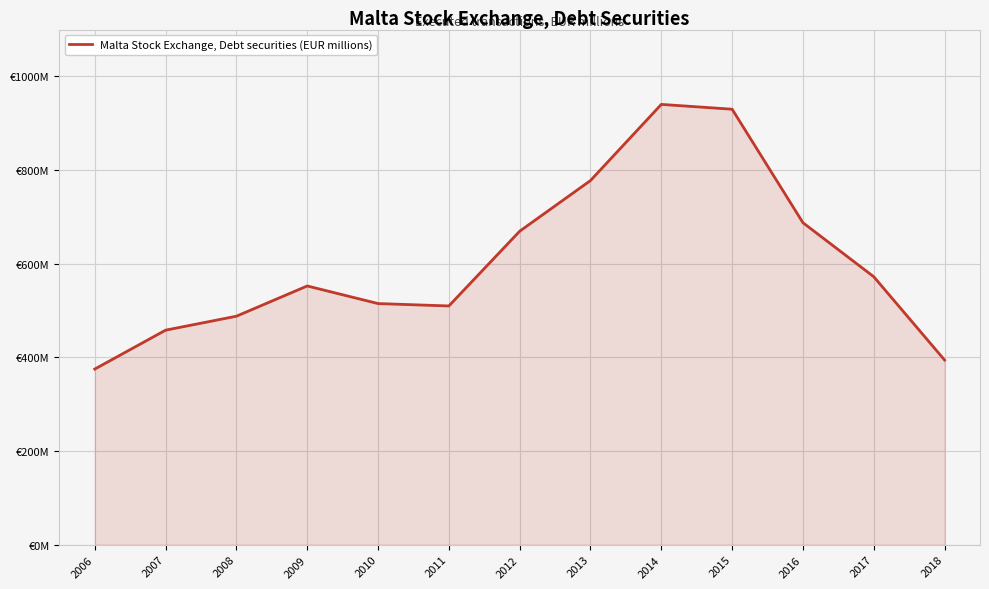

Where is the first local maximum?

2009